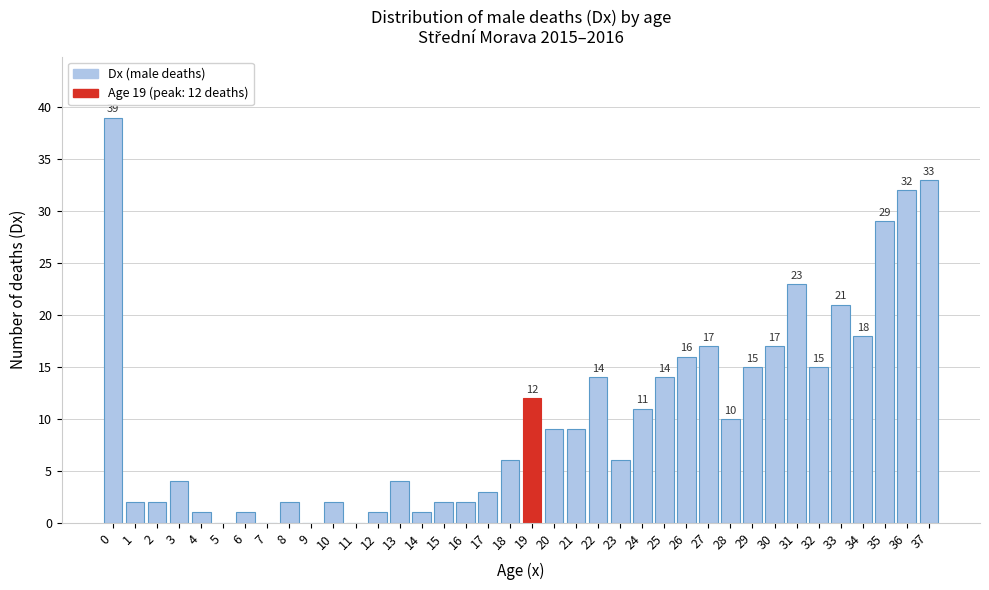

What is the greatest value displayed?

39